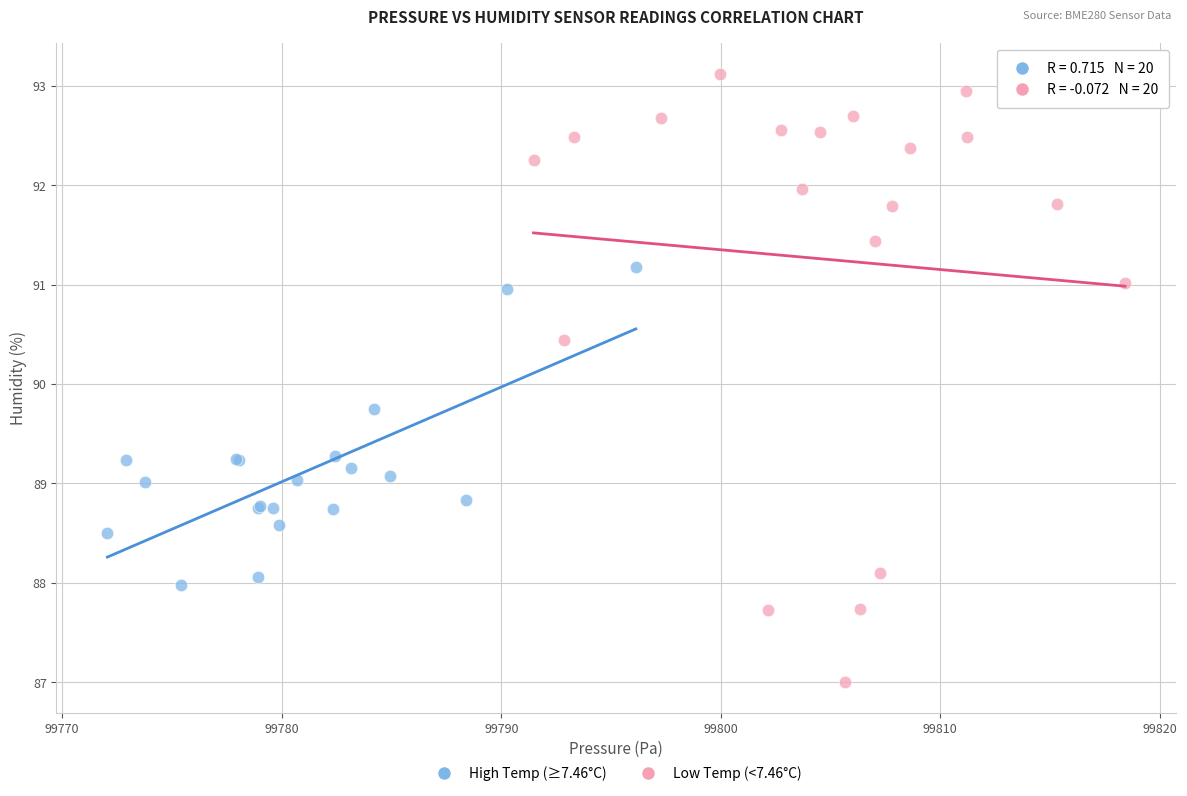

Which series reaches the maximum Y coordinate?

Low Temp (<7.46°C)